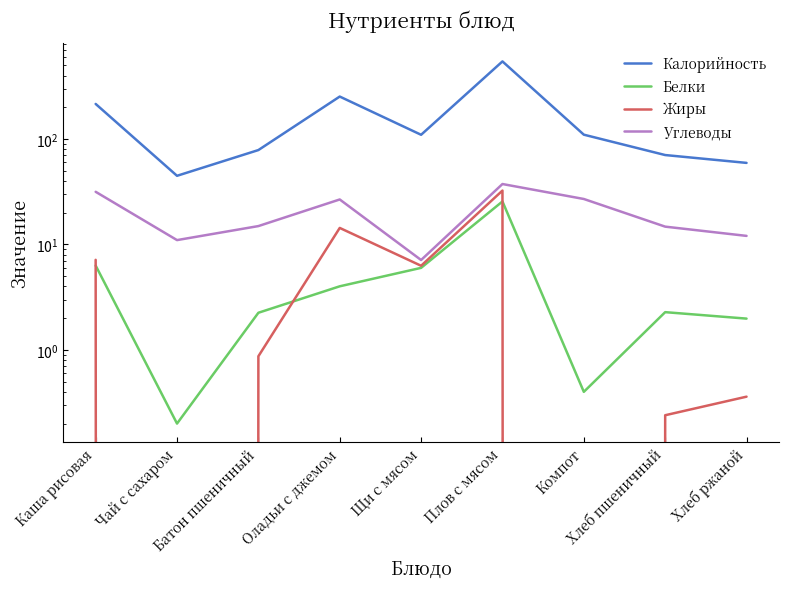

The Жиры series shows 0.0 at Компот. True or false?

True